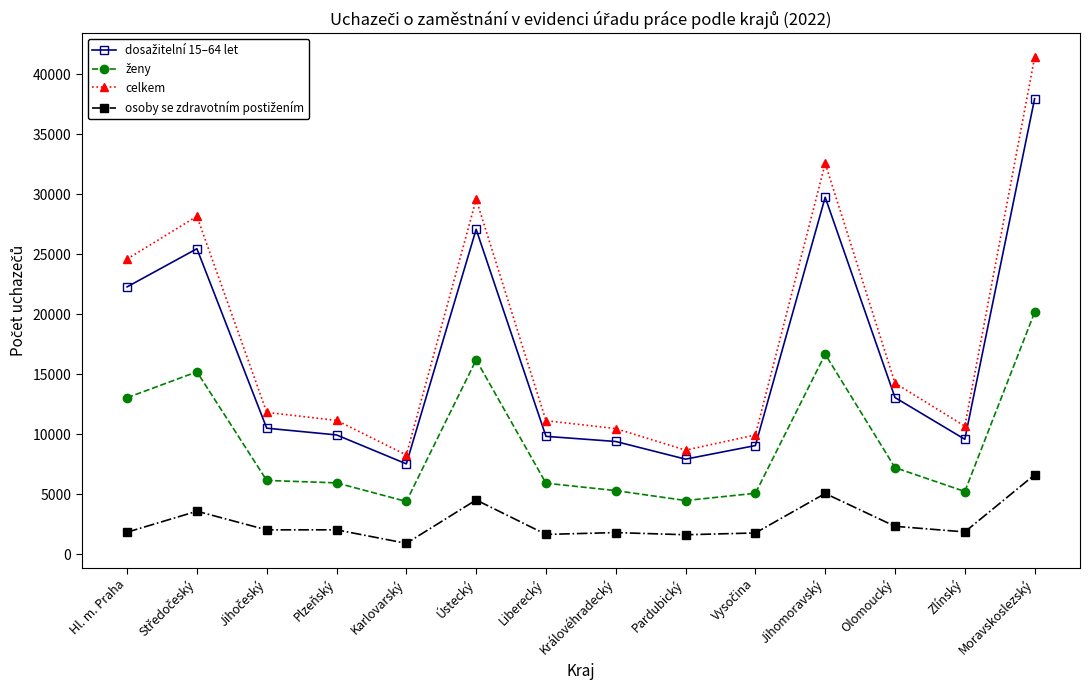

What is the smallest value displayed?

920